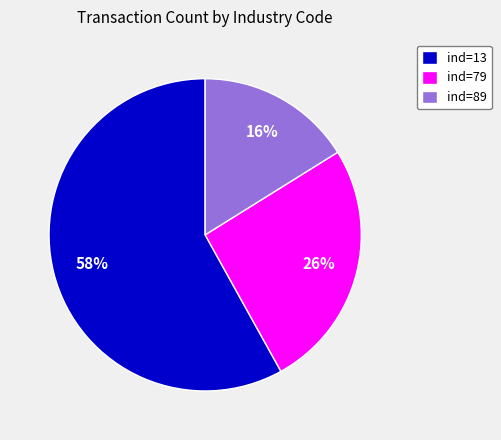

Combined, do ind=79 and ind=89 account for over 50%?

No